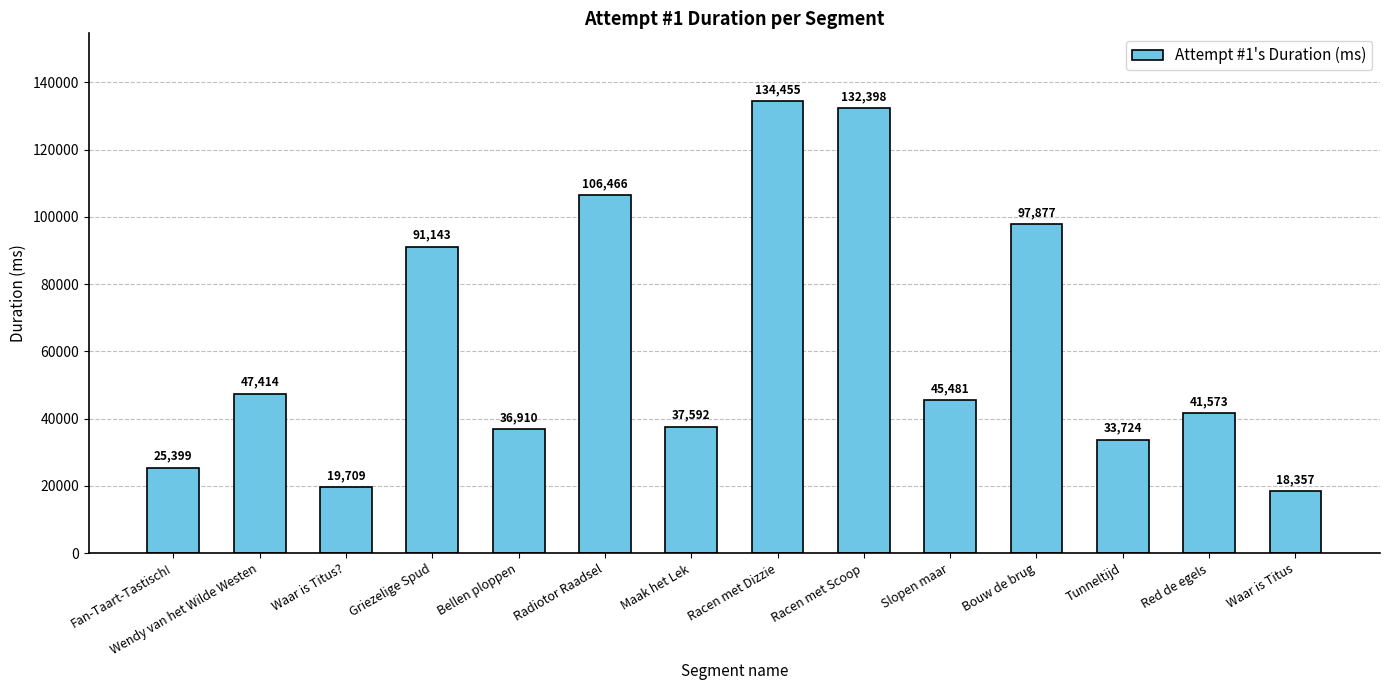

True or false: the data shows 36910 at Bellen ploppen.

True